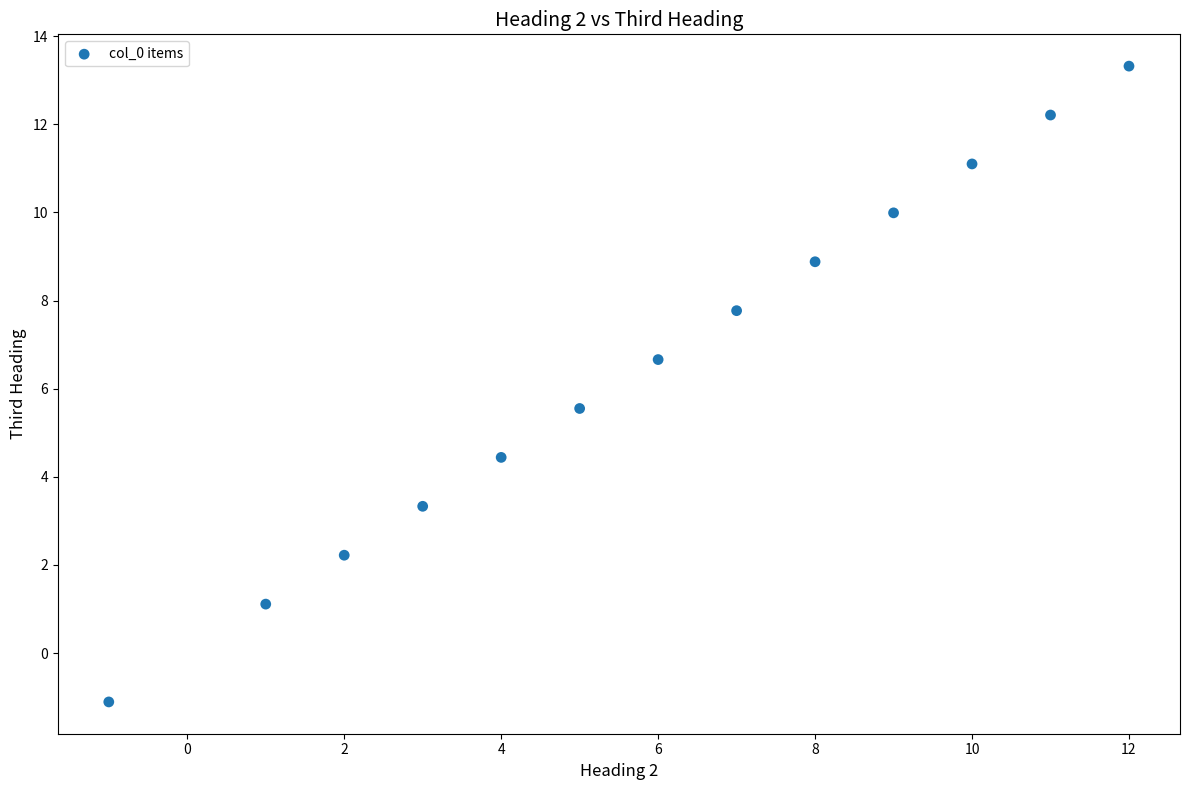

What is the range of Y values (max minus min)?

14.4